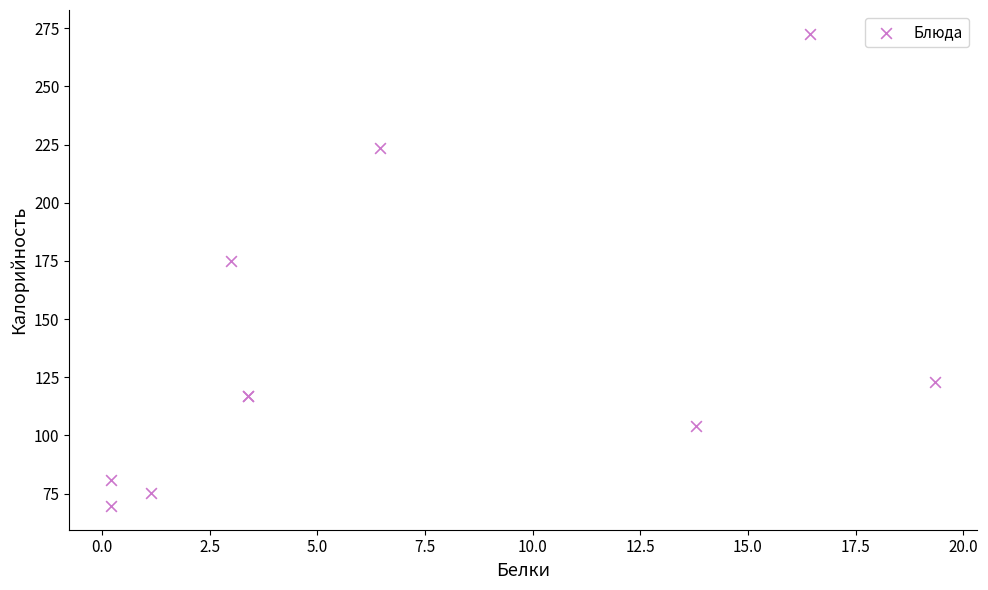

What Y value in the scatter plot is closest to 171?

175.0